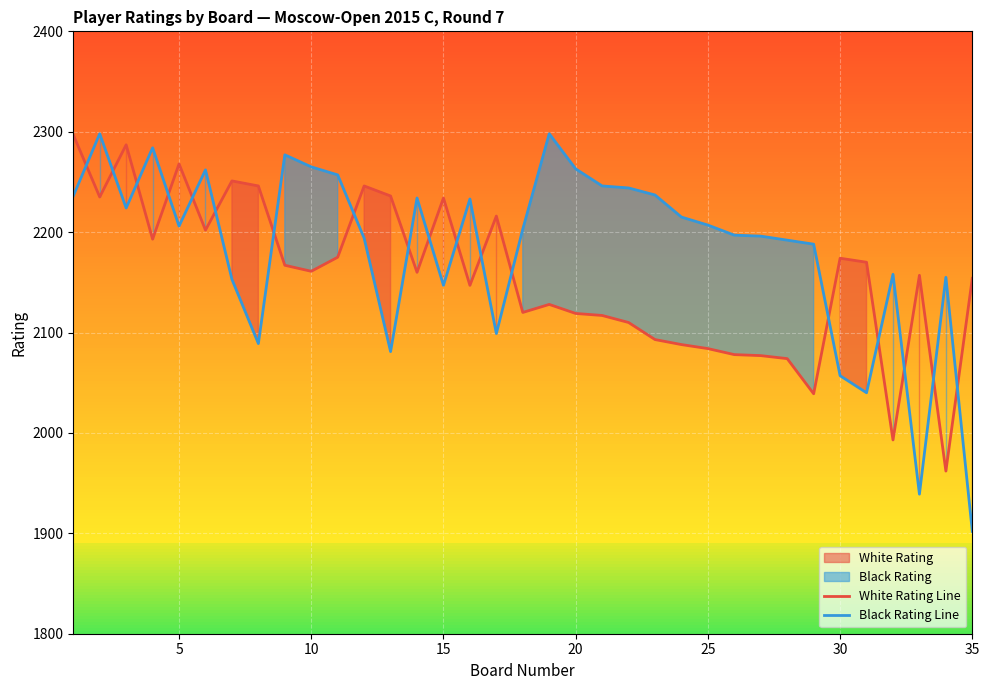

Is it true that White Rating Line equals 578 at 35?

False